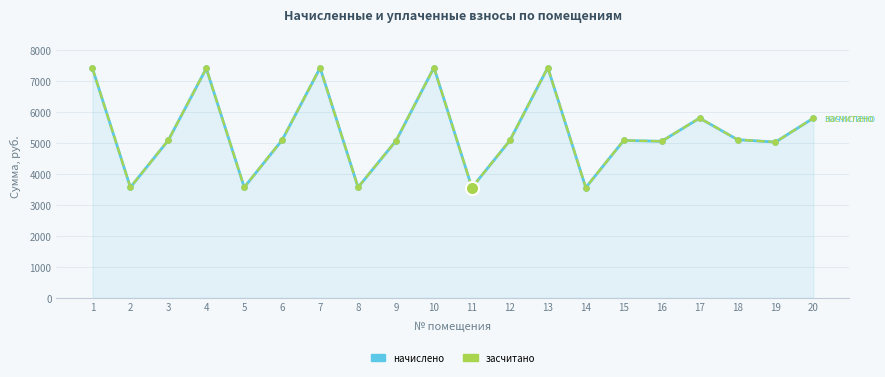

What are all the series names shown in the legend?

начислено, засчитано